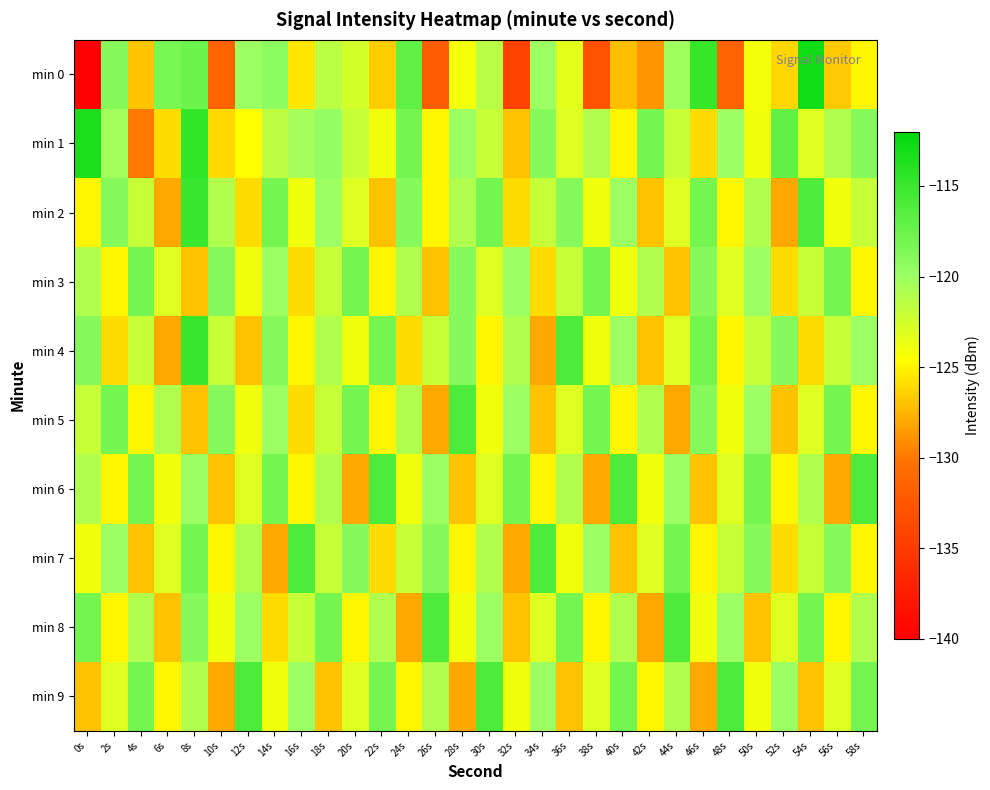

Reading left to right, list all the values displayed in this chart.

min 0: 0s=-139.8	2s=-119.0	4s=-126.8	6s=-118.2	8s=-117.6	10s=-131.5	12s=-120.0	14s=-119.3	16s=-125.6	18s=-121.4	20s=-122.6	22s=-126.6	24s=-117.0	26s=-132.2	28s=-124.0	30s=-121.3	32s=-134.3	34s=-120.0	36s=-123.3	38s=-132.9	40s=-127.2	42s=-128.8	44s=-120.2	46s=-114.8	48s=-131.4	50s=-124.1	52s=-126.2	54s=-112.9	56s=-126.8	58s=-125.0
min 1: 0s=-113.4	2s=-120.3	4s=-130.0	6s=-126.0	8s=-114.5	10s=-126.1	12s=-124.6	14s=-121.5	16s=-120.4	18s=-119.7	20s=-122.0	22s=-124.0	24s=-118.0	26s=-125.0	28s=-120.0	30s=-122.0	32s=-127.0	34s=-119.0	36s=-123.0	38s=-121.0	40s=-125.0	42s=-118.0	44s=-122.0	46s=-126.0	48s=-120.0	50s=-124.0	52s=-117.0	54s=-123.0	56s=-121.0	58s=-119.0
min 2: 0s=-125.0	2s=-119.0	4s=-122.0	6s=-128.0	8s=-115.0	10s=-121.0	12s=-126.0	14s=-118.0	16s=-124.0	18s=-120.0	20s=-123.0	22s=-127.0	24s=-119.0	26s=-125.0	28s=-121.0	30s=-118.0	32s=-126.0	34s=-122.0	36s=-119.0	38s=-124.0	40s=-120.0	42s=-127.0	44s=-123.0	46s=-118.0	48s=-125.0	50s=-121.0	52s=-128.0	54s=-116.0	56s=-124.0	58s=-122.0
min 3: 0s=-121.0	2s=-125.0	4s=-118.0	6s=-123.0	8s=-127.0	10s=-119.0	12s=-124.0	14s=-120.0	16s=-126.0	18s=-122.0	20s=-118.0	22s=-125.0	24s=-121.0	26s=-127.0	28s=-119.0	30s=-123.0	32s=-120.0	34s=-126.0	36s=-122.0	38s=-118.0	40s=-124.0	42s=-121.0	44s=-127.0	46s=-119.0	48s=-123.0	50s=-120.0	52s=-126.0	54s=-122.0	56s=-118.0	58s=-125.0
min 4: 0s=-119.0	2s=-126.0	4s=-122.0	6s=-128.0	8s=-115.0	10s=-122.0	12s=-127.0	14s=-119.0	16s=-125.0	18s=-121.0	20s=-124.0	22s=-118.0	24s=-126.0	26s=-122.0	28s=-119.0	30s=-125.0	32s=-121.0	34s=-128.0	36s=-116.0	38s=-124.0	40s=-120.0	42s=-127.0	44s=-123.0	46s=-118.0	48s=-125.0	50s=-122.0	52s=-119.0	54s=-126.0	56s=-122.0	58s=-120.0
min 5: 0s=-122.0	2s=-118.0	4s=-125.0	6s=-121.0	8s=-127.0	10s=-119.0	12s=-124.0	14s=-120.0	16s=-126.0	18s=-122.0	20s=-118.0	22s=-125.0	24s=-121.0	26s=-128.0	28s=-116.0	30s=-124.0	32s=-120.0	34s=-127.0	36s=-123.0	38s=-118.0	40s=-125.0	42s=-121.0	44s=-128.0	46s=-119.0	48s=-124.0	50s=-120.0	52s=-127.0	54s=-123.0	56s=-118.0	58s=-125.0
min 6: 0s=-121.0	2s=-125.0	4s=-118.0	6s=-124.0	8s=-120.0	10s=-127.0	12s=-123.0	14s=-118.0	16s=-125.0	18s=-121.0	20s=-128.0	22s=-116.0	24s=-124.0	26s=-120.0	28s=-127.0	30s=-123.0	32s=-118.0	34s=-125.0	36s=-121.0	38s=-128.0	40s=-116.0	42s=-124.0	44s=-120.0	46s=-127.0	48s=-123.0	50s=-118.0	52s=-125.0	54s=-121.0	56s=-128.0	58s=-116.0
min 7: 0s=-124.0	2s=-120.0	4s=-127.0	6s=-123.0	8s=-118.0	10s=-125.0	12s=-121.0	14s=-128.0	16s=-116.0	18s=-122.0	20s=-119.0	22s=-126.0	24s=-122.0	26s=-119.0	28s=-125.0	30s=-121.0	32s=-128.0	34s=-116.0	36s=-124.0	38s=-120.0	40s=-127.0	42s=-123.0	44s=-118.0	46s=-125.0	48s=-122.0	50s=-119.0	52s=-126.0	54s=-122.0	56s=-119.0	58s=-125.0
min 8: 0s=-118.0	2s=-125.0	4s=-121.0	6s=-127.0	8s=-119.0	10s=-124.0	12s=-120.0	14s=-126.0	16s=-122.0	18s=-118.0	20s=-125.0	22s=-121.0	24s=-128.0	26s=-116.0	28s=-124.0	30s=-120.0	32s=-127.0	34s=-123.0	36s=-118.0	38s=-125.0	40s=-121.0	42s=-128.0	44s=-116.0	46s=-124.0	48s=-120.0	50s=-127.0	52s=-123.0	54s=-118.0	56s=-125.0	58s=-121.0
min 9: 0s=-127.0	2s=-123.0	4s=-118.0	6s=-125.0	8s=-121.0	10s=-128.0	12s=-116.0	14s=-124.0	16s=-120.0	18s=-127.0	20s=-123.0	22s=-118.0	24s=-125.0	26s=-121.0	28s=-128.0	30s=-116.0	32s=-124.0	34s=-120.0	36s=-127.0	38s=-123.0	40s=-118.0	42s=-125.0	44s=-121.0	46s=-128.0	48s=-116.0	50s=-124.0	52s=-120.0	54s=-127.0	56s=-123.0	58s=-118.0